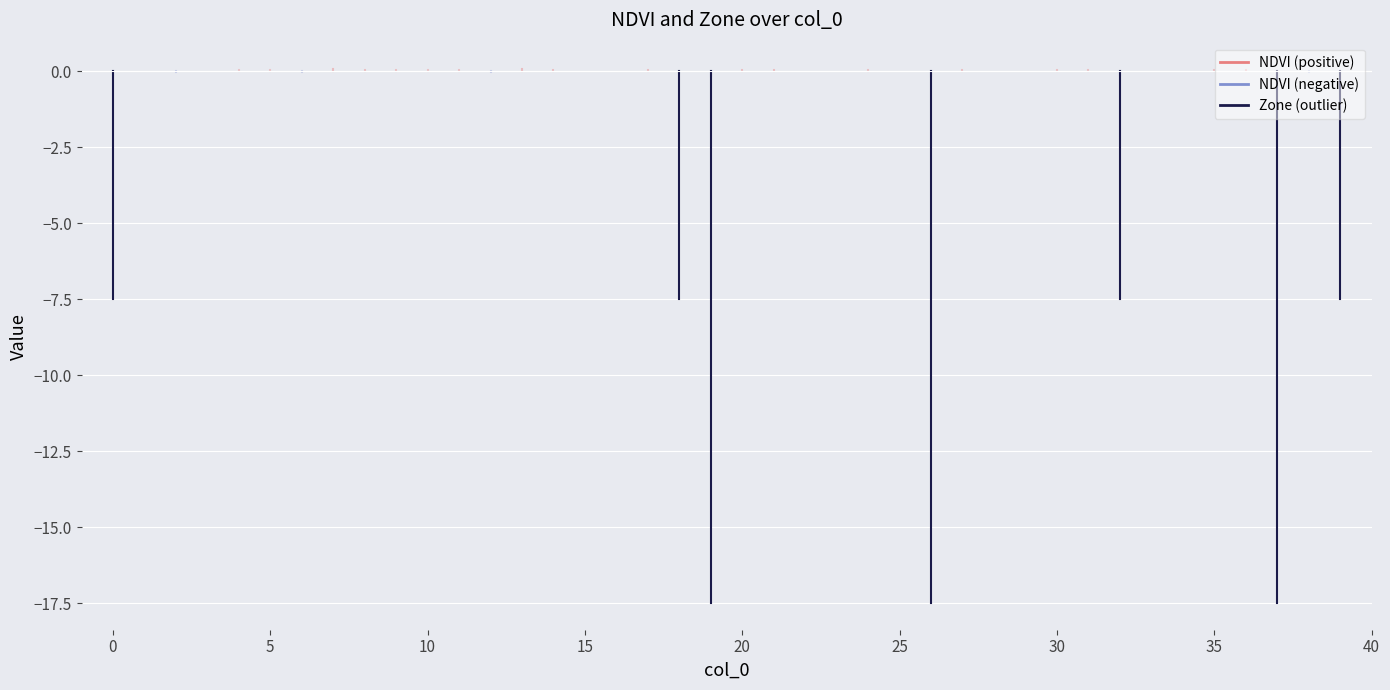

What are all the series names shown in the legend?

NDVI, Zone